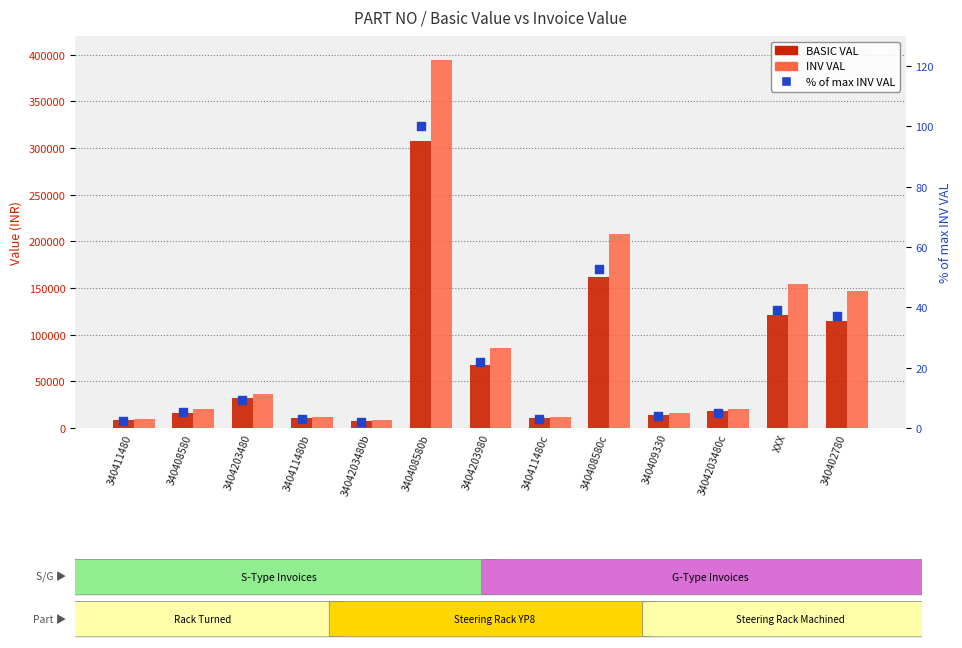

Which series has the largest total across all categories?

INV VAL